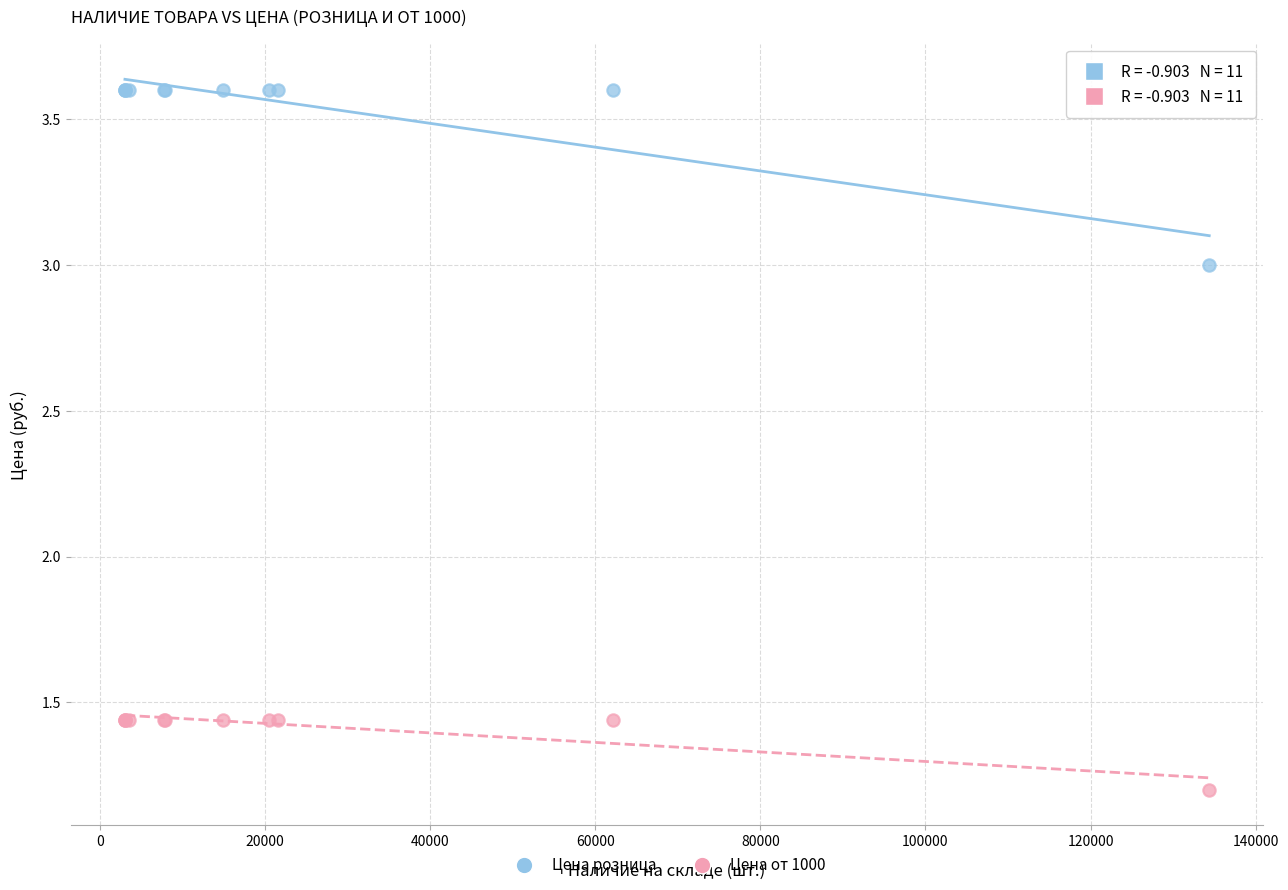

Which series contains the lowest Y value?

Цена от 1000